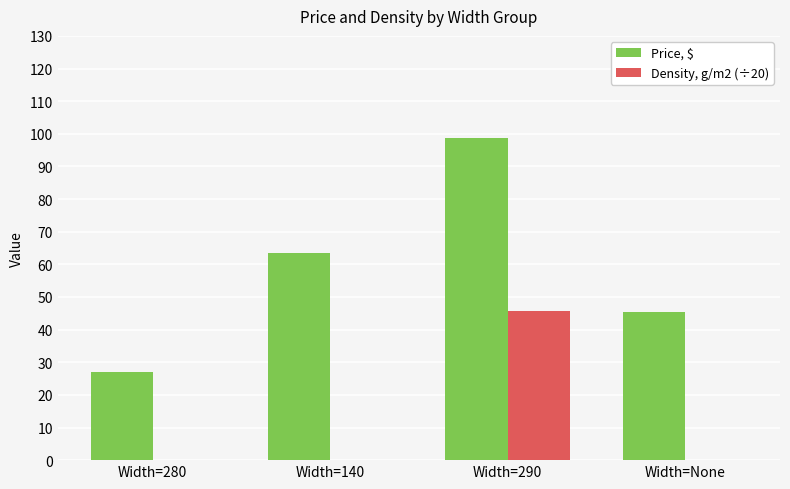

What are all the series names shown in the legend?

Price, $, Density, g/m2 (÷20)